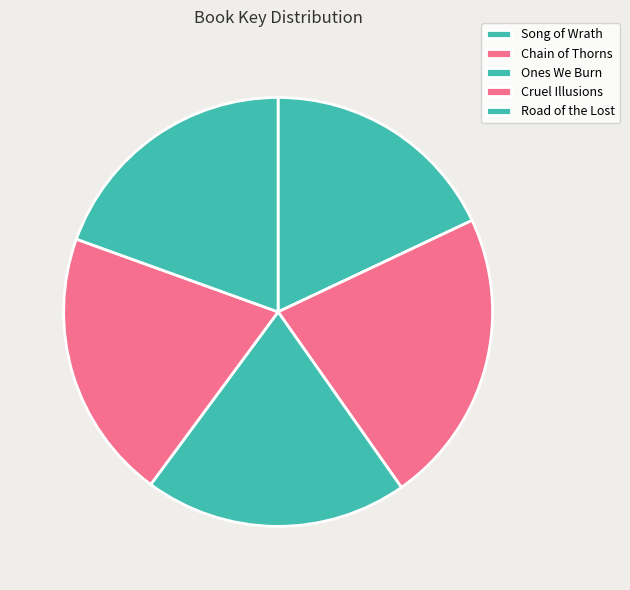

Approximately how many times larger is the value at Cruel Illusions compared to Chain of Thorns?

0.9